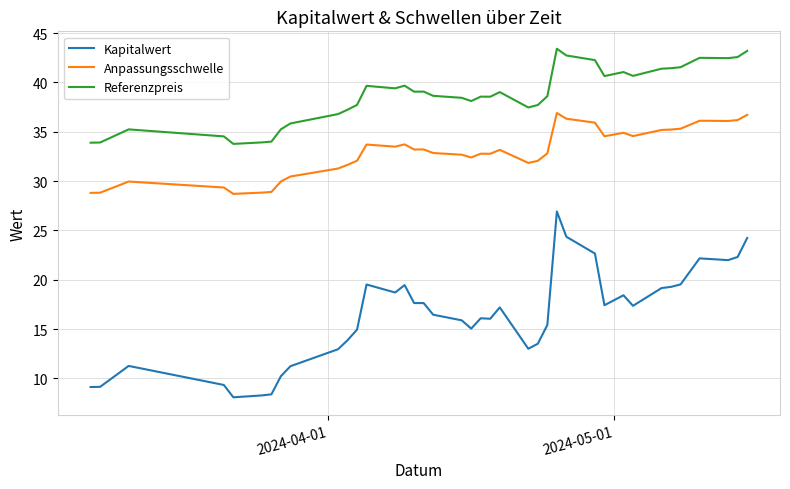

Which series has the largest total across all categories?

Referenzpreis